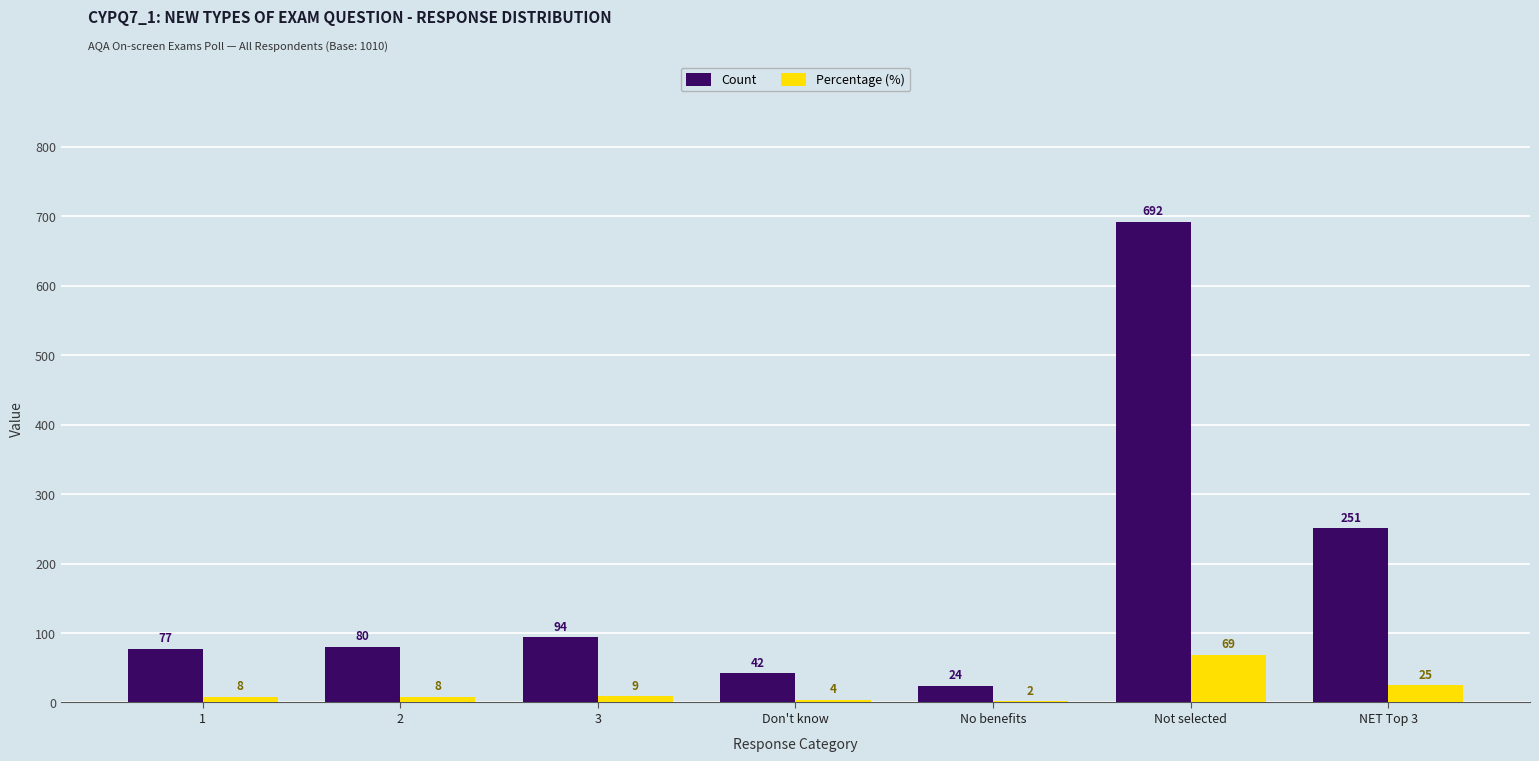

Which series changed the most between Don't know and NET Top 3?

Count